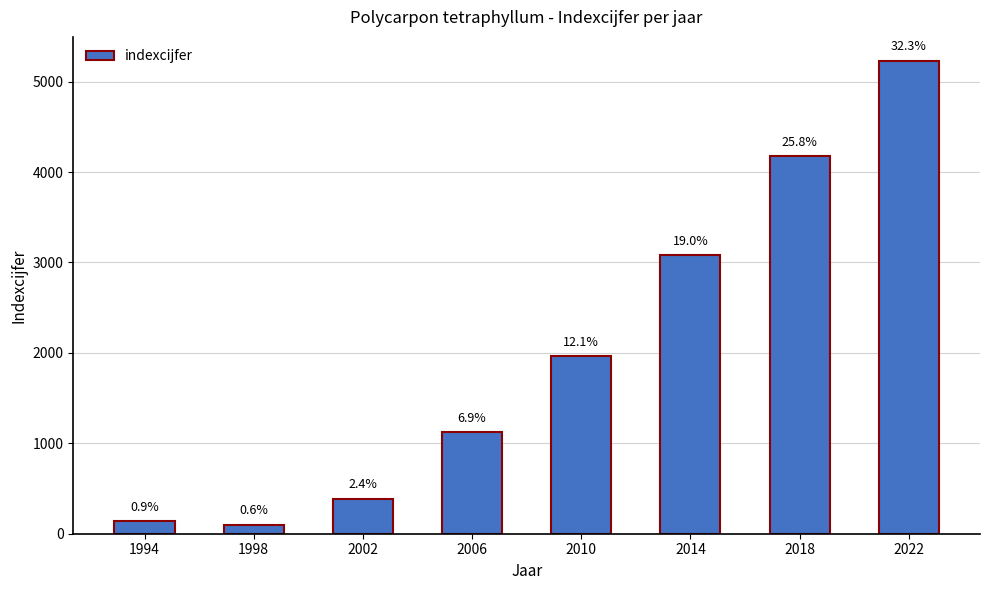

What is the minimum value shown in the chart?

99